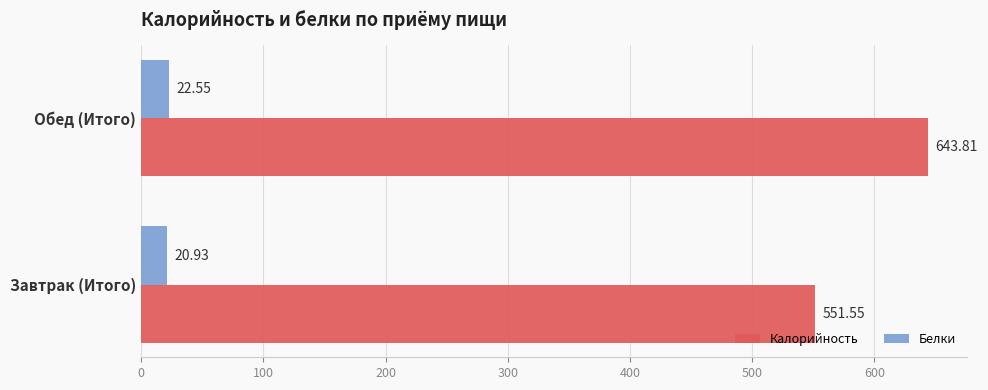

At which category does the chart reach its peak across all series?

Обед (Итого)